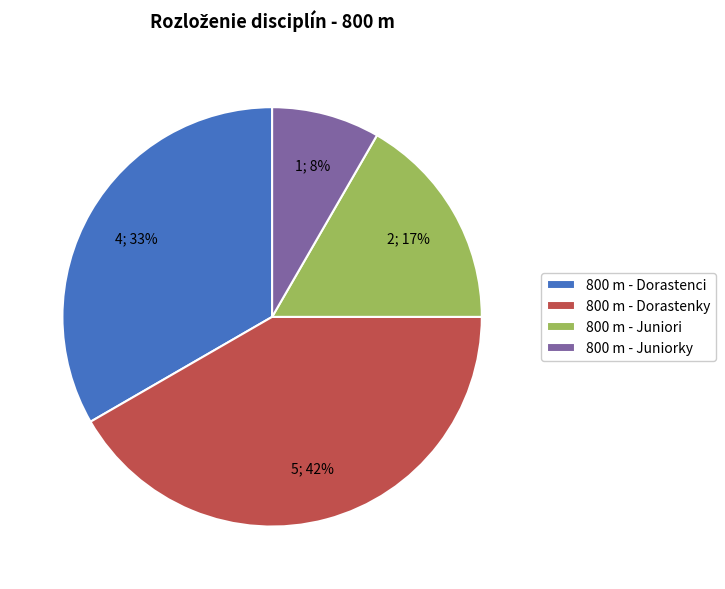

Is 800 m - Dorastenky the majority of the pie?

No